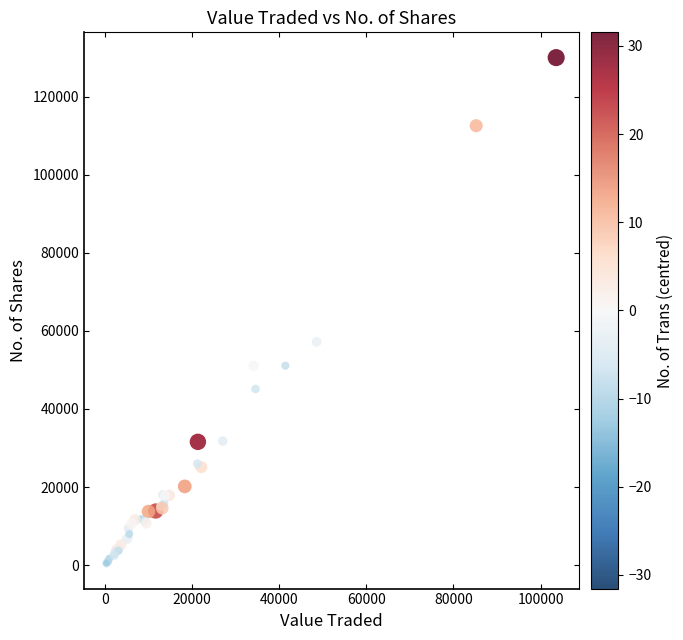

What Y value in the scatter plot is closest to 65249?

57203